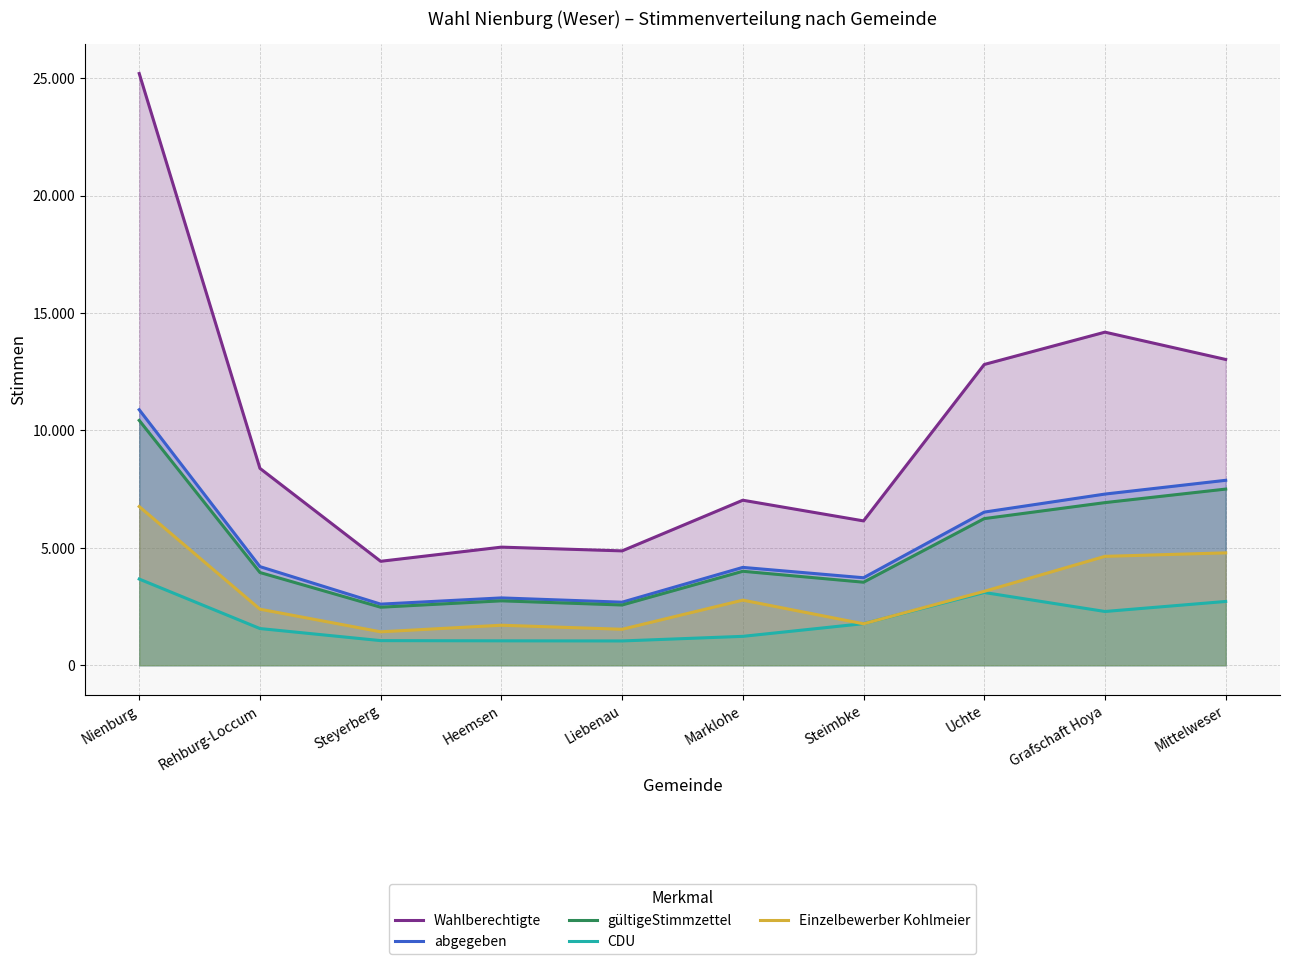

True or false: abgegeben has a value of 7290 at Grafschaft Hoya.

True